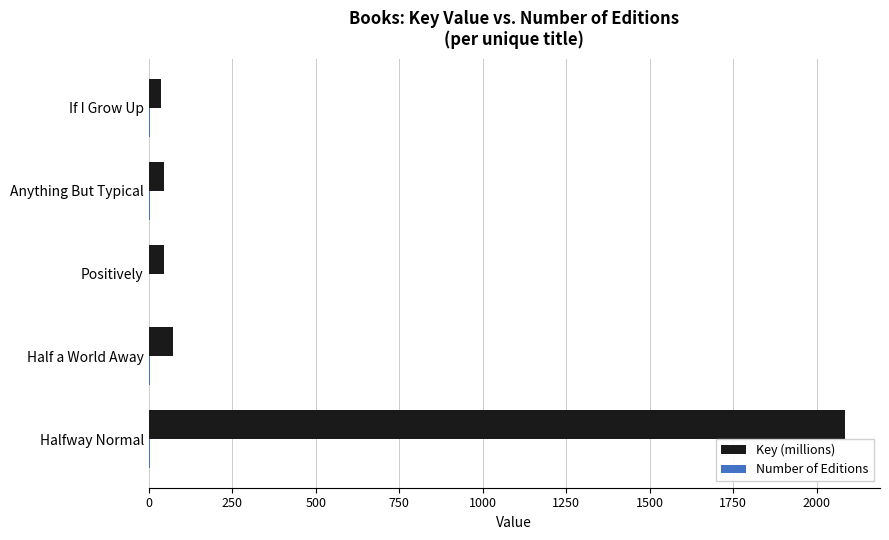

At which category is the sum across all series the highest?

Halfway Normal